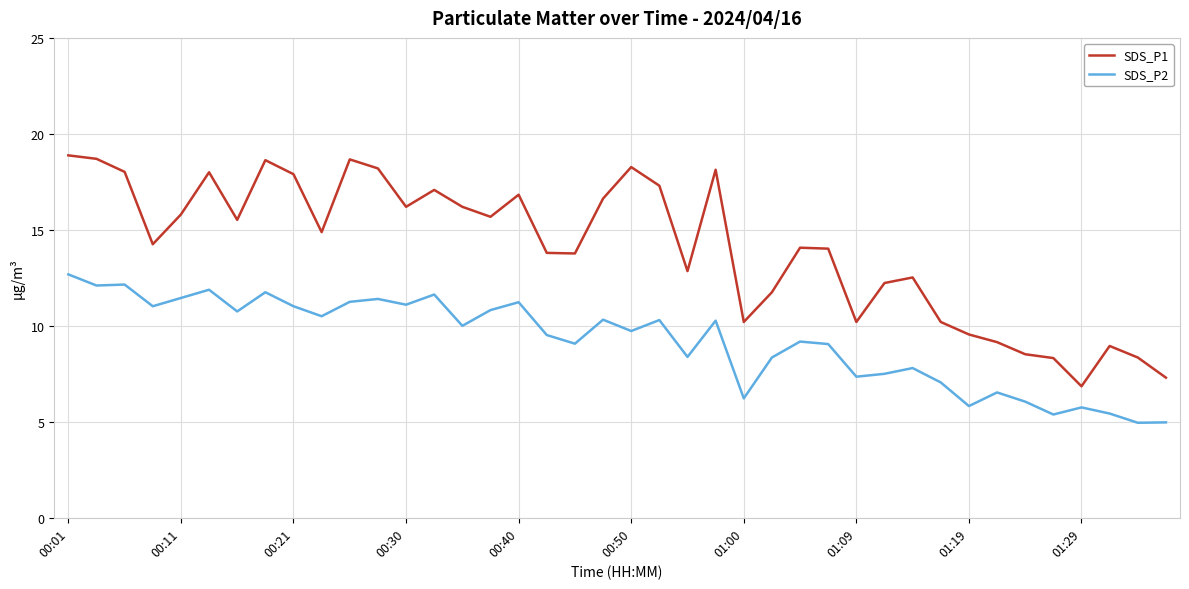

Count the number of data series in this chart.

2